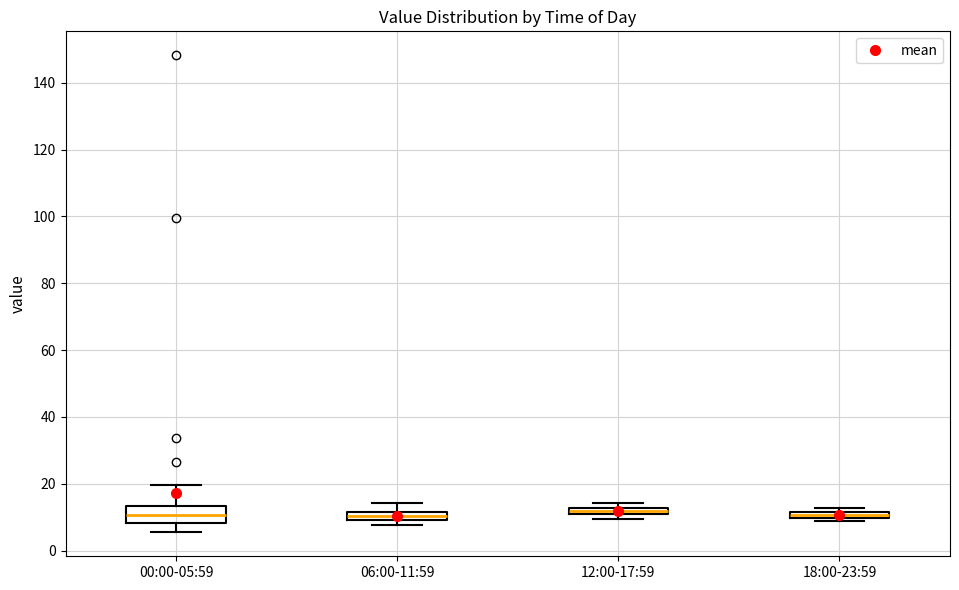

Where is the lower edge of the box for 06:00-11:59 on the y-axis? The values are not printed on the chart, so give them approximately, as read against the axis.

10